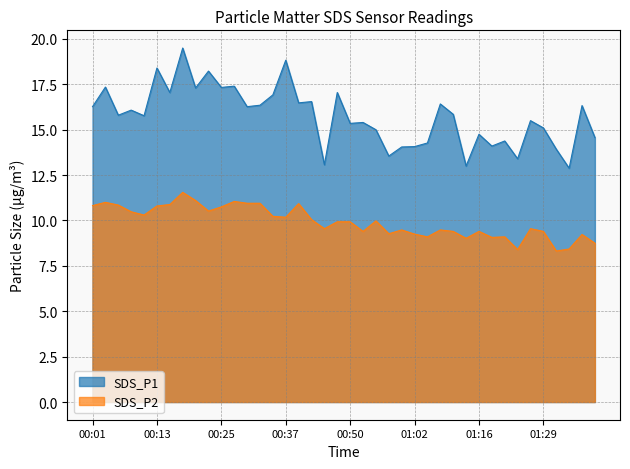

What position from the left is 00:55?

23